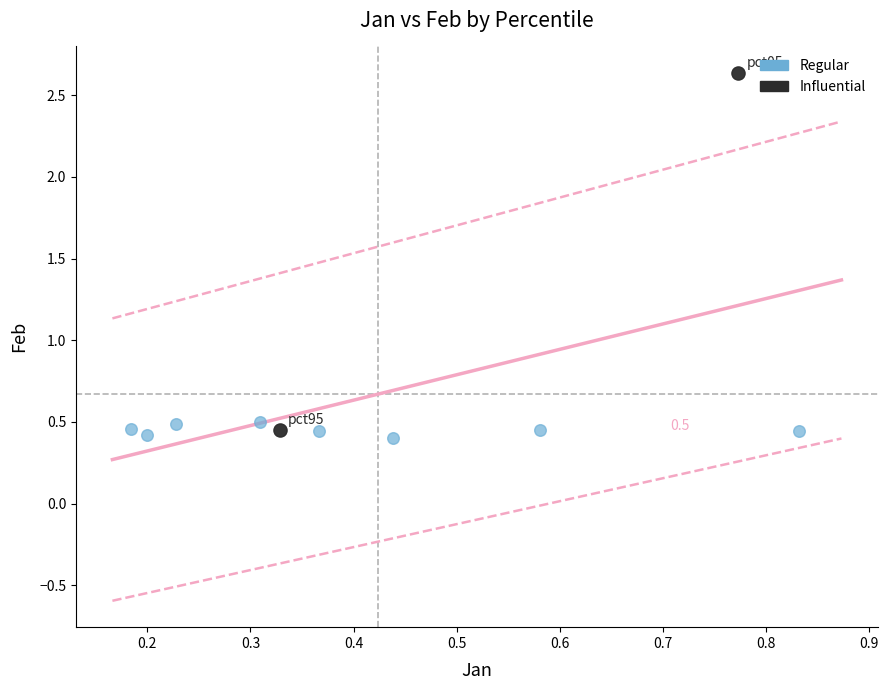

What are all the series names shown in the legend?

Regular, Influential